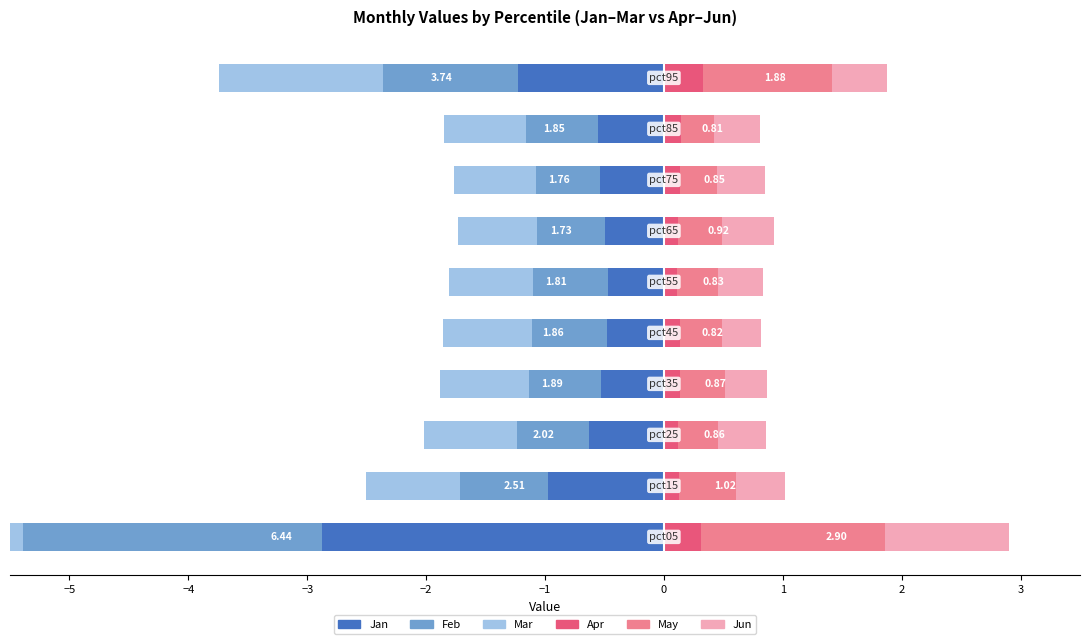

What position from the left is 2?

9